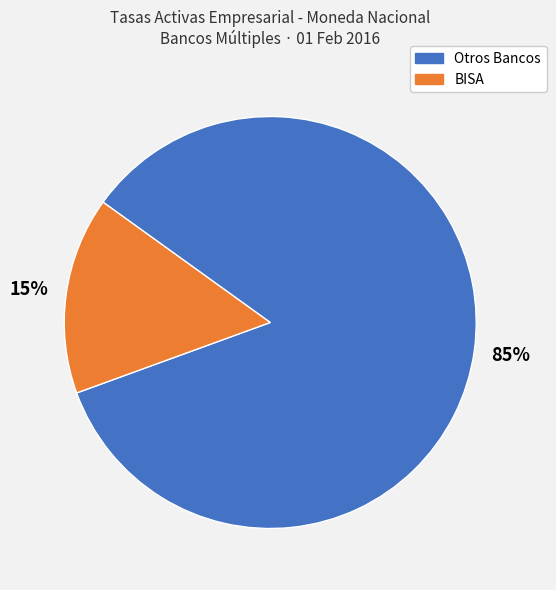

To the nearest percent, what is the average slice percentage?

50%